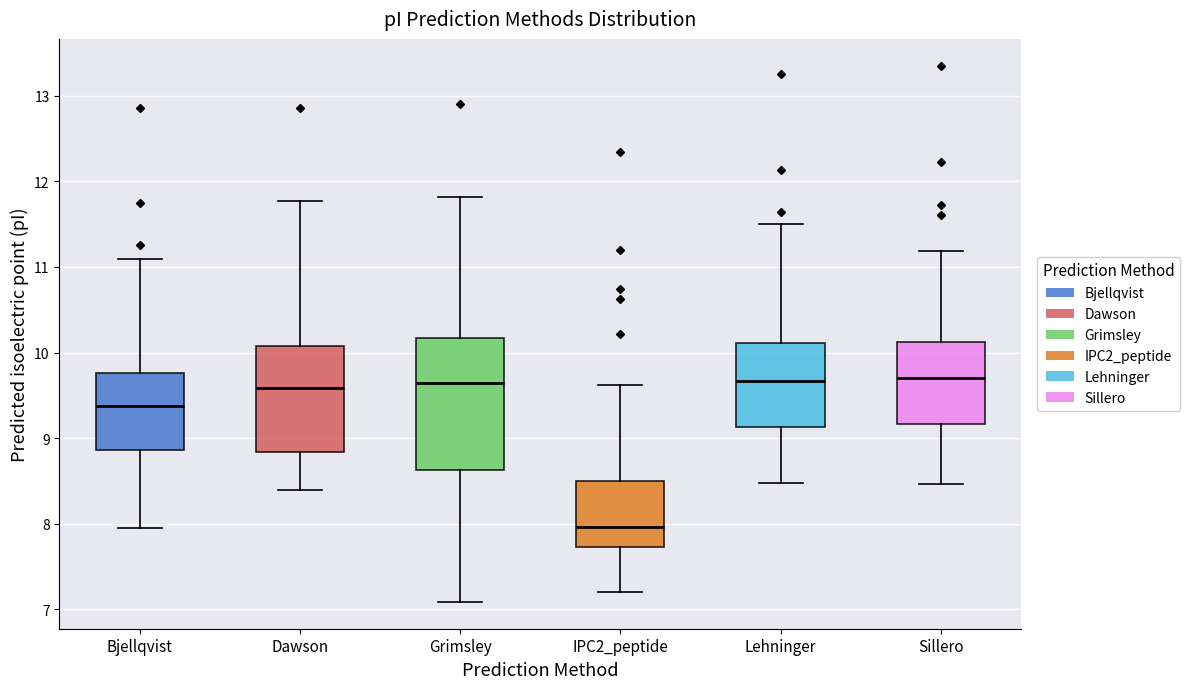

Which box's median line is the lowest?

IPC2_peptide